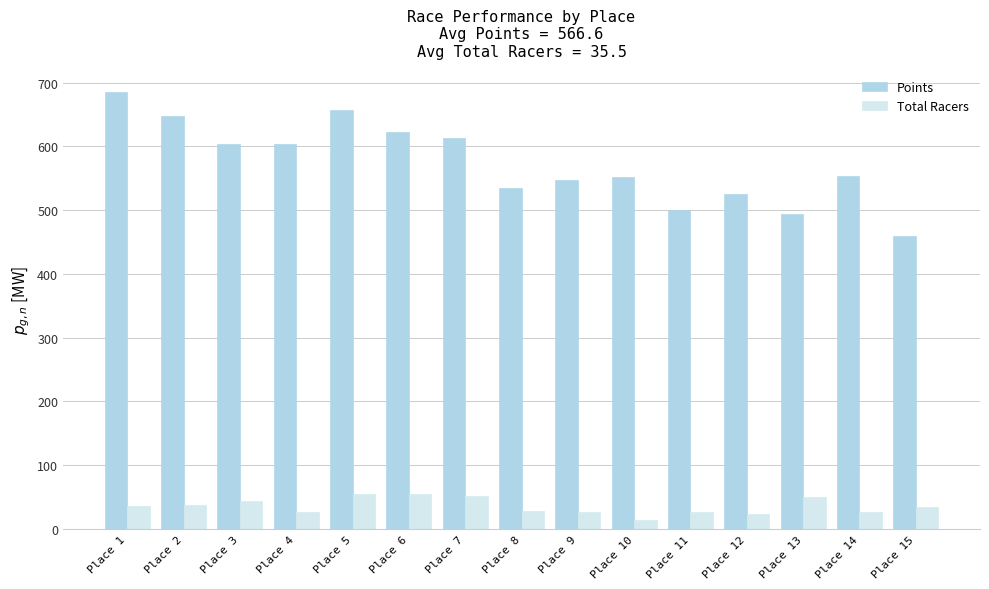

Is it true that Points equals 460.0 at Place 15?

True